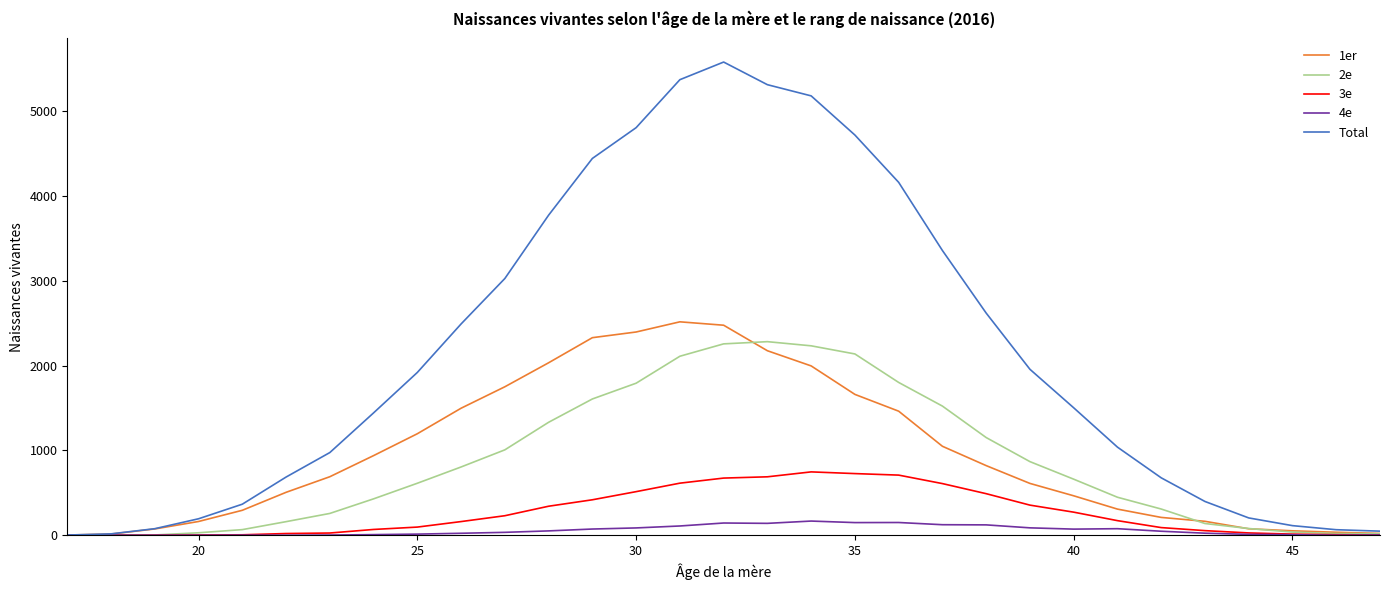

What is the maximum value shown in the chart?

5581